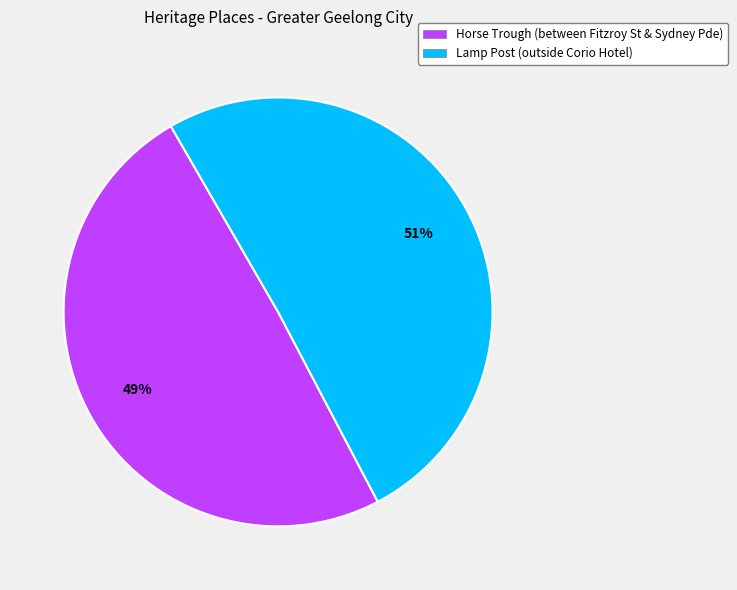

True or false: Horse Trough (between Fitzroy St & Sydney Pde) accounts for 36% of the total.

False